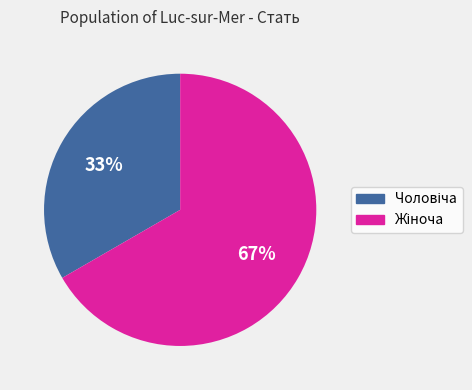

Is there any slice that represents more than half of the pie?

Yes